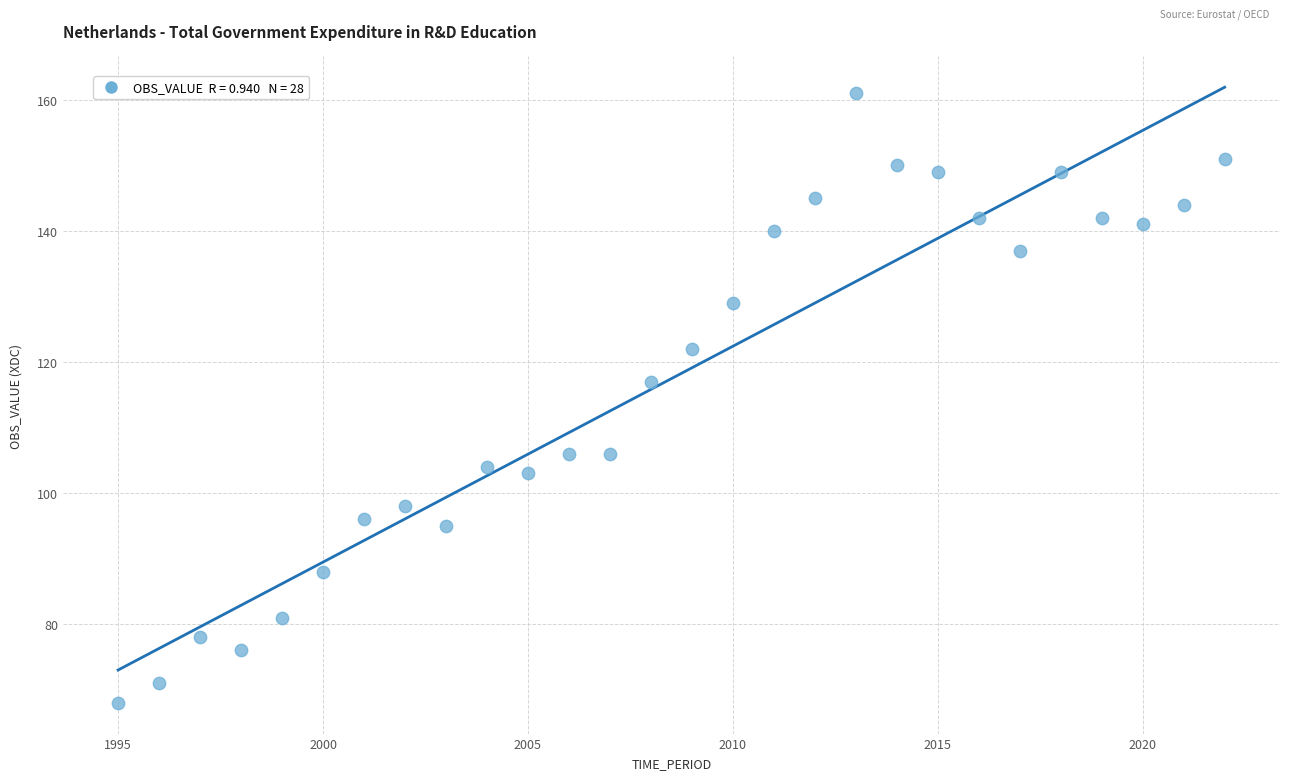

What Y value in the scatter plot is closest to 114?

117